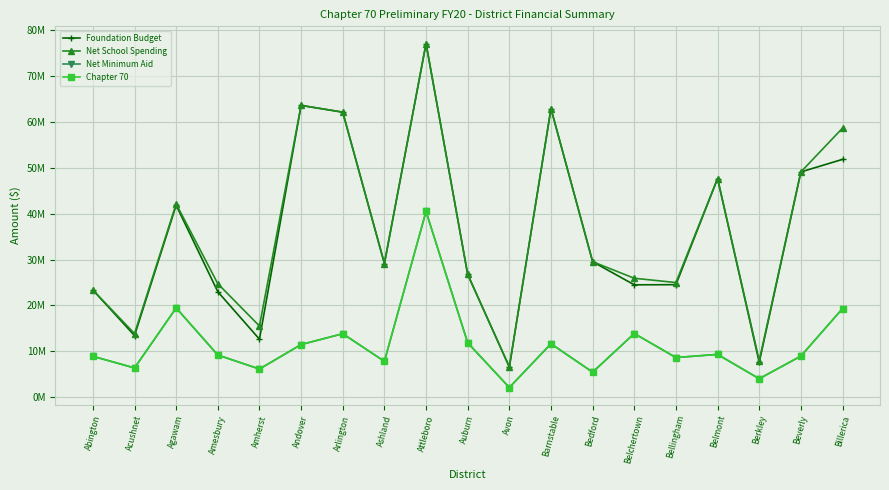

At which category does Chapter 70 reach its first local valley?

Acushnet